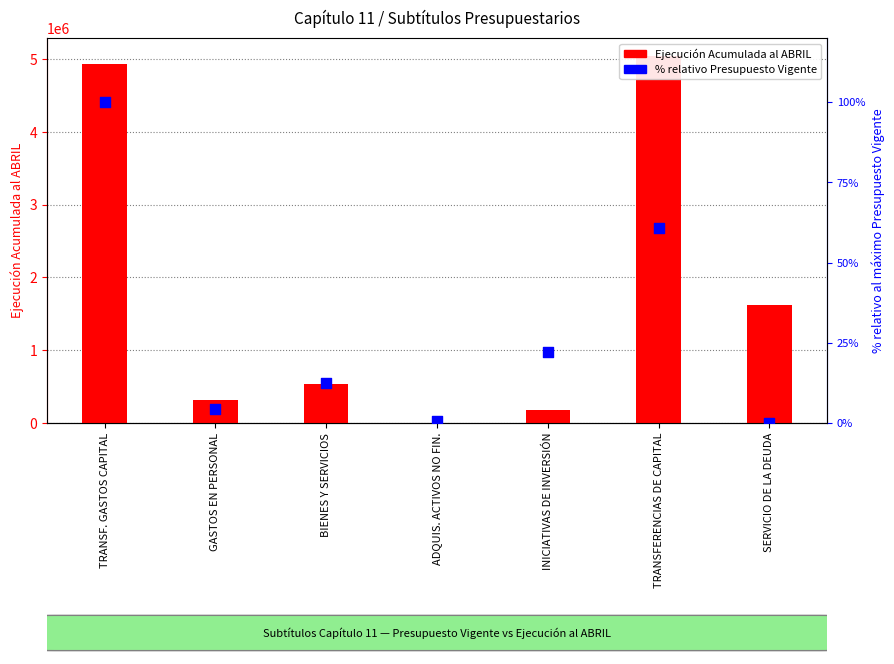

At which category is the sum across all series the highest?

TRANSFERENCIAS DE CAPITAL